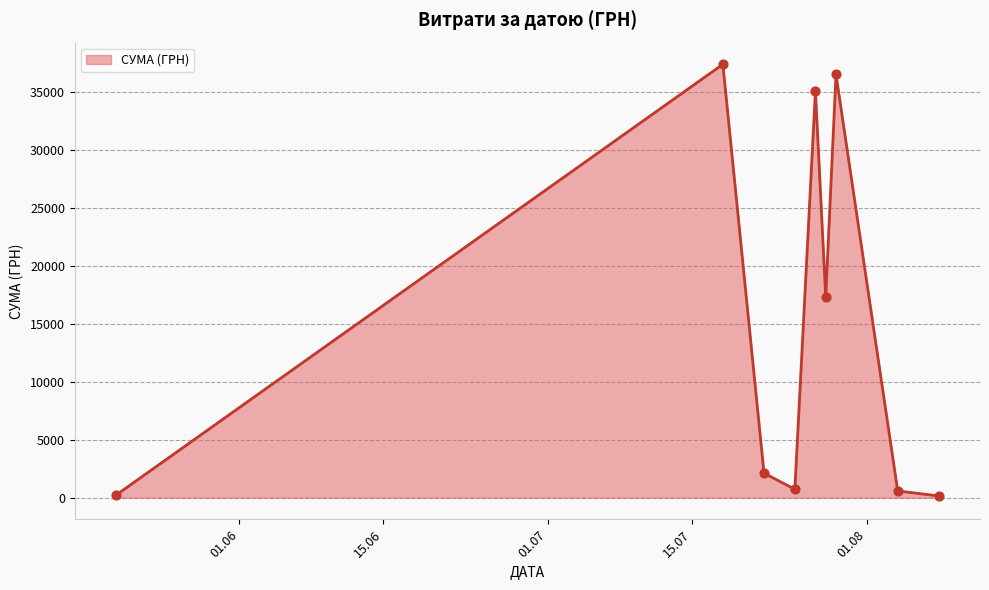

What is the maximum value shown in the chart?

37425.0